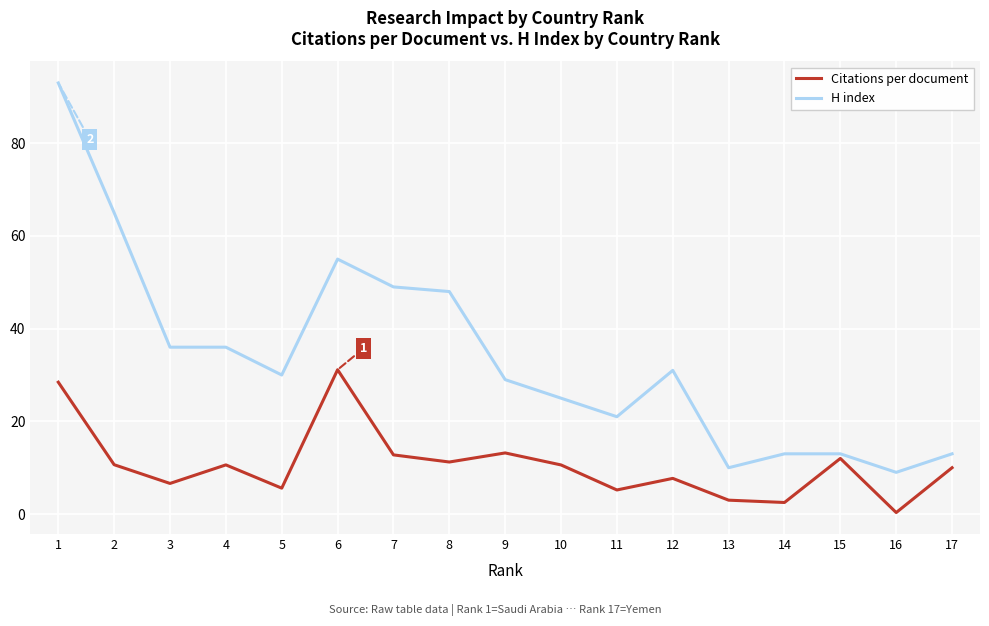

How many lines are shown in the chart?

2